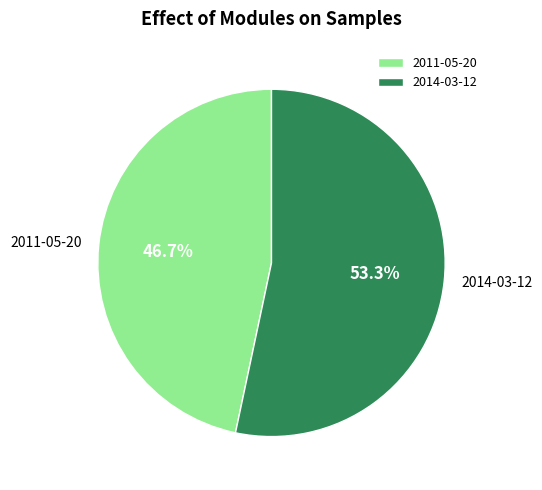

What is the ratio of the value at 2014-03-12 to the value at 2011-05-20?

1.1